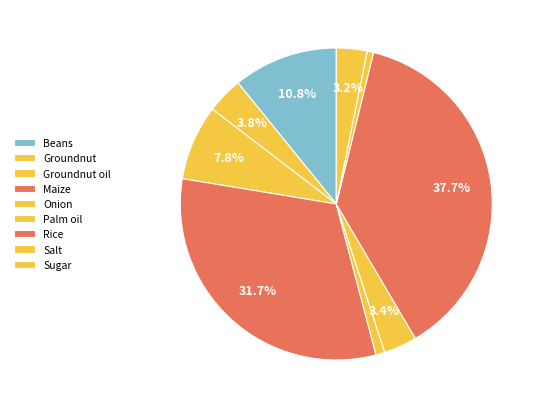

Count the number of slices in the pie.

9